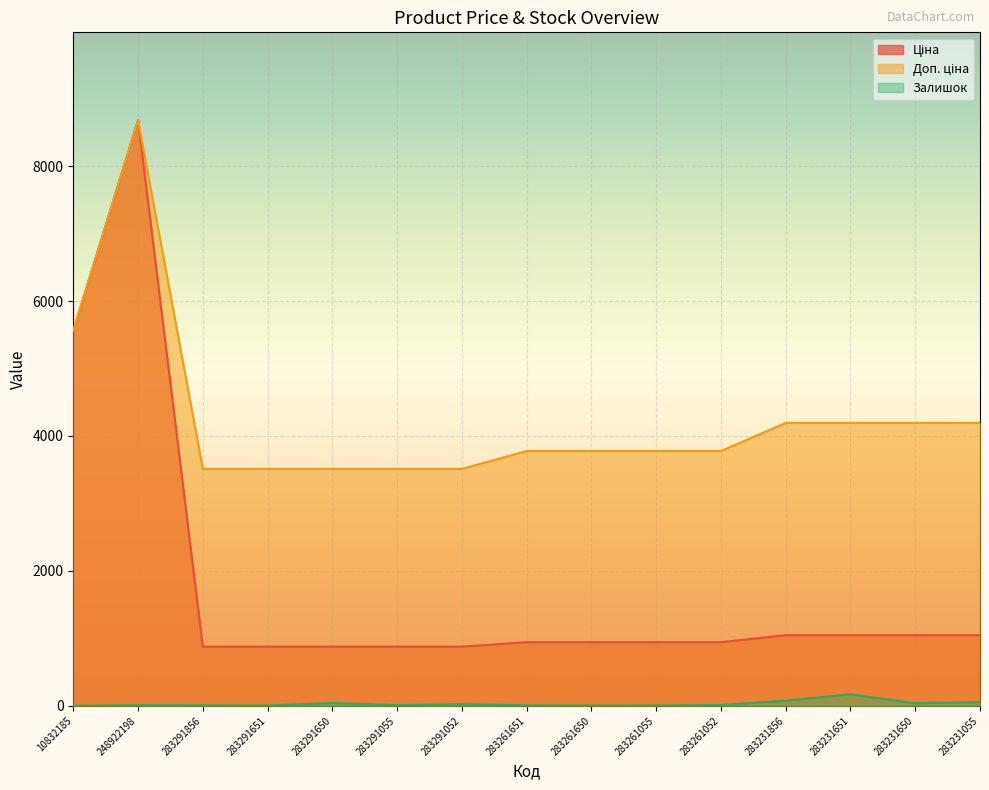

Is it true that Доп. ціна equals 3511.9 at 283291052?

True